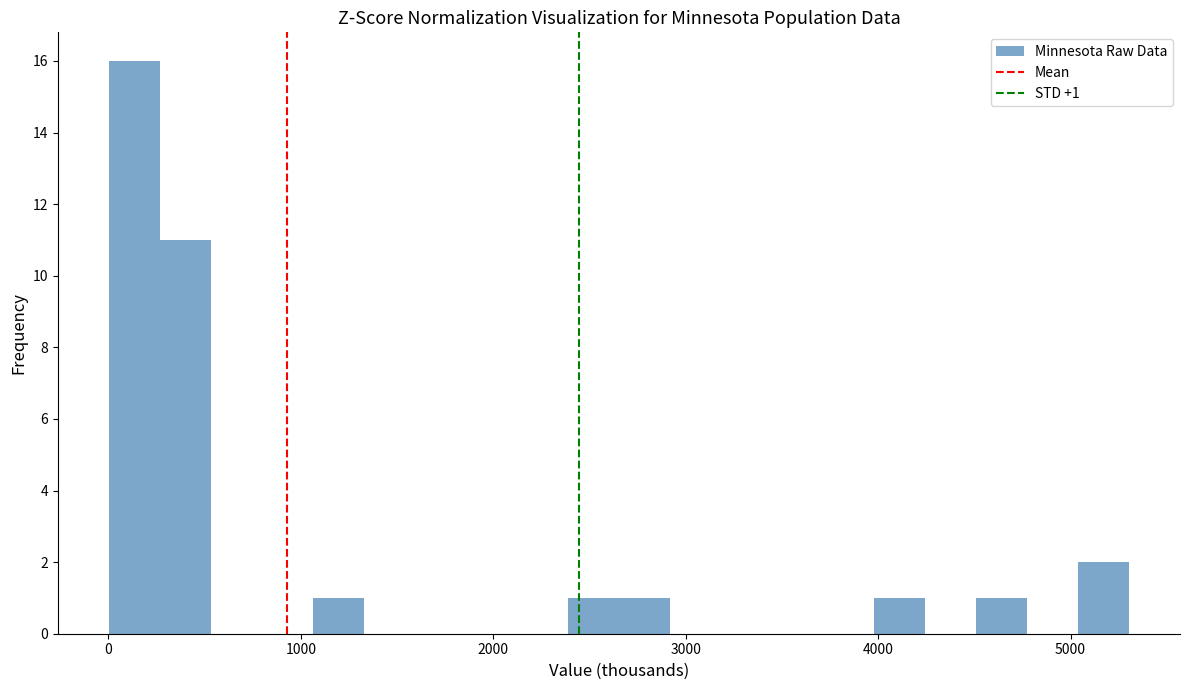

Read against the x-axis, roughly where is the centre of the tallest bar?

100